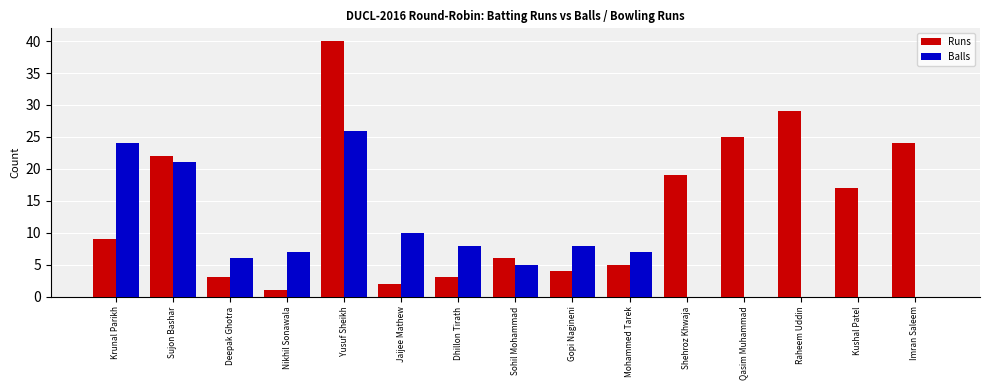

What value does the Runs series have at Krunal Parikh, to the nearest 5?

10